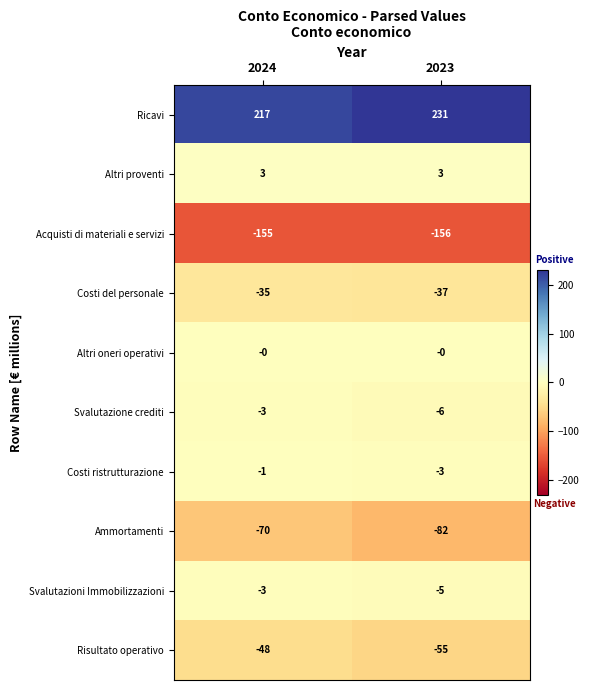

What is the sum of all Ammortamenti values?

-152